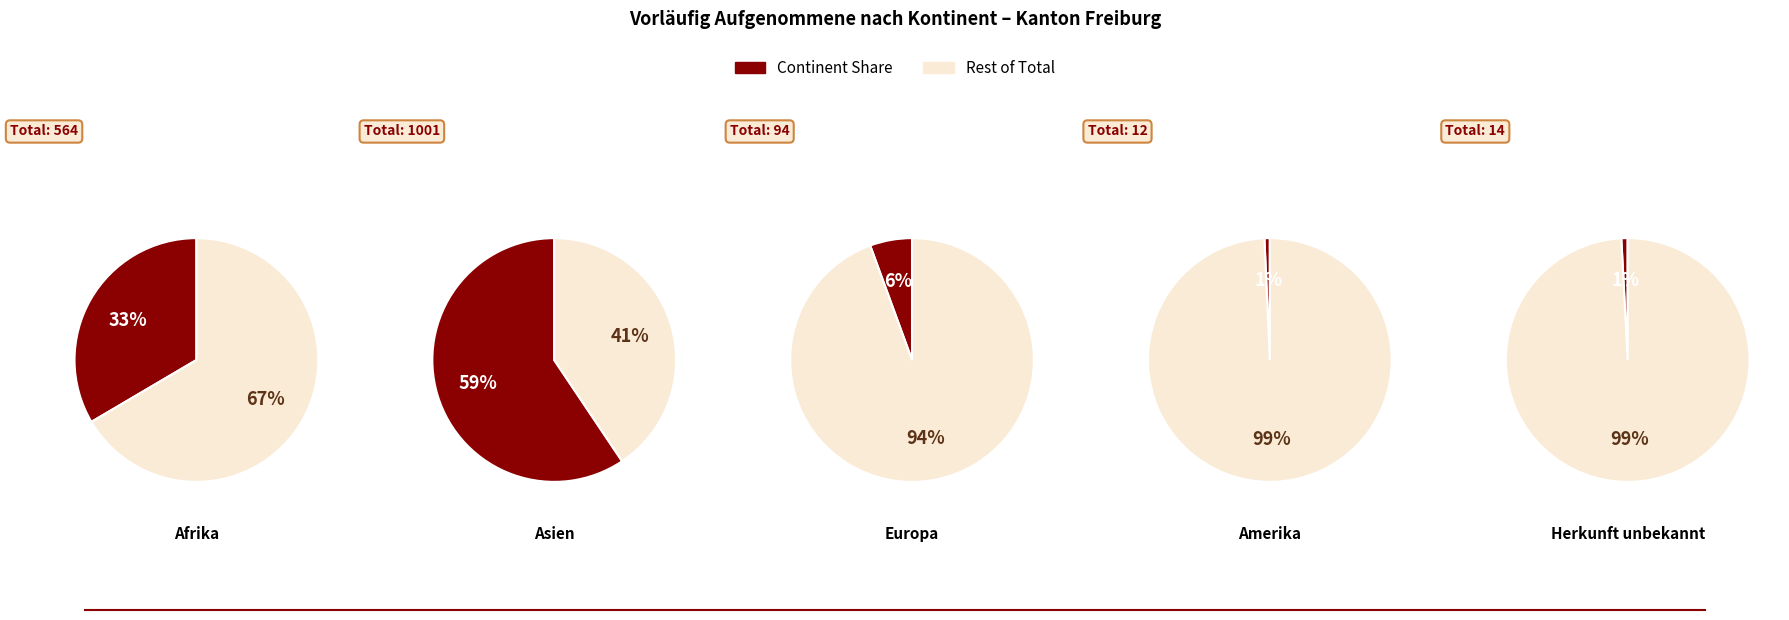

Does Asien account for over 50% of the chart?

Yes